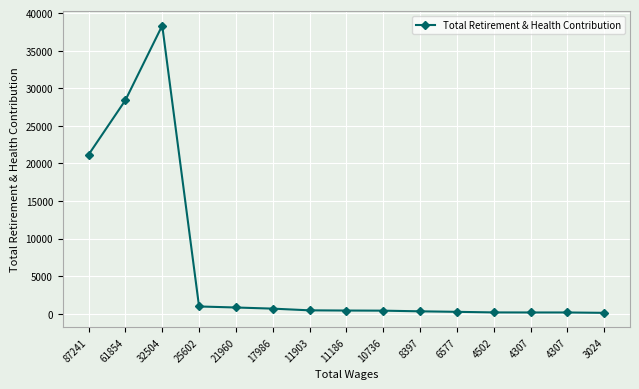

What is the ratio of the value at 32504 to the value at 6577?

155.2